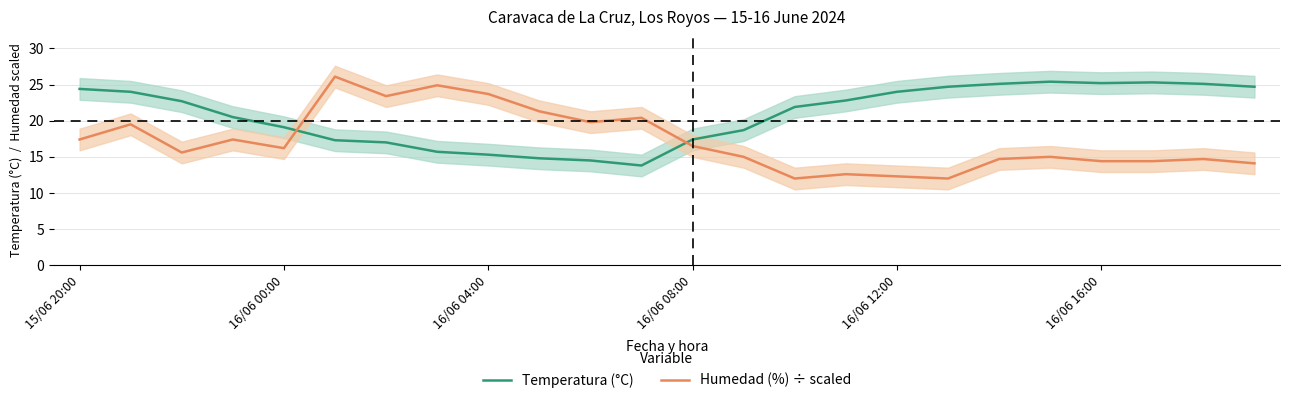

How many values in the Humedad (%) ÷ scaled series exceed 16?

12